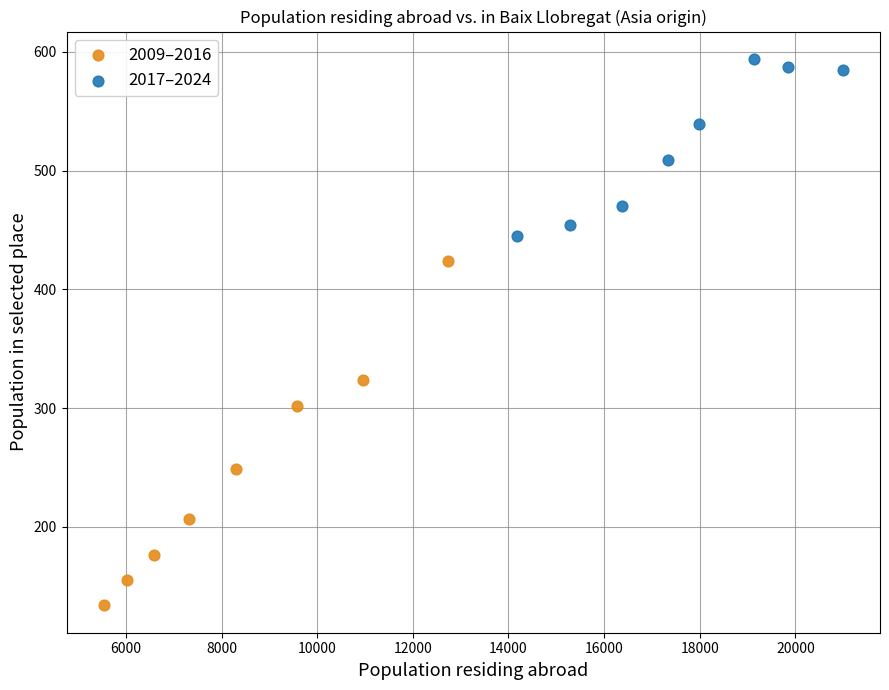

Which series contains the lowest Y value?

2009–2016